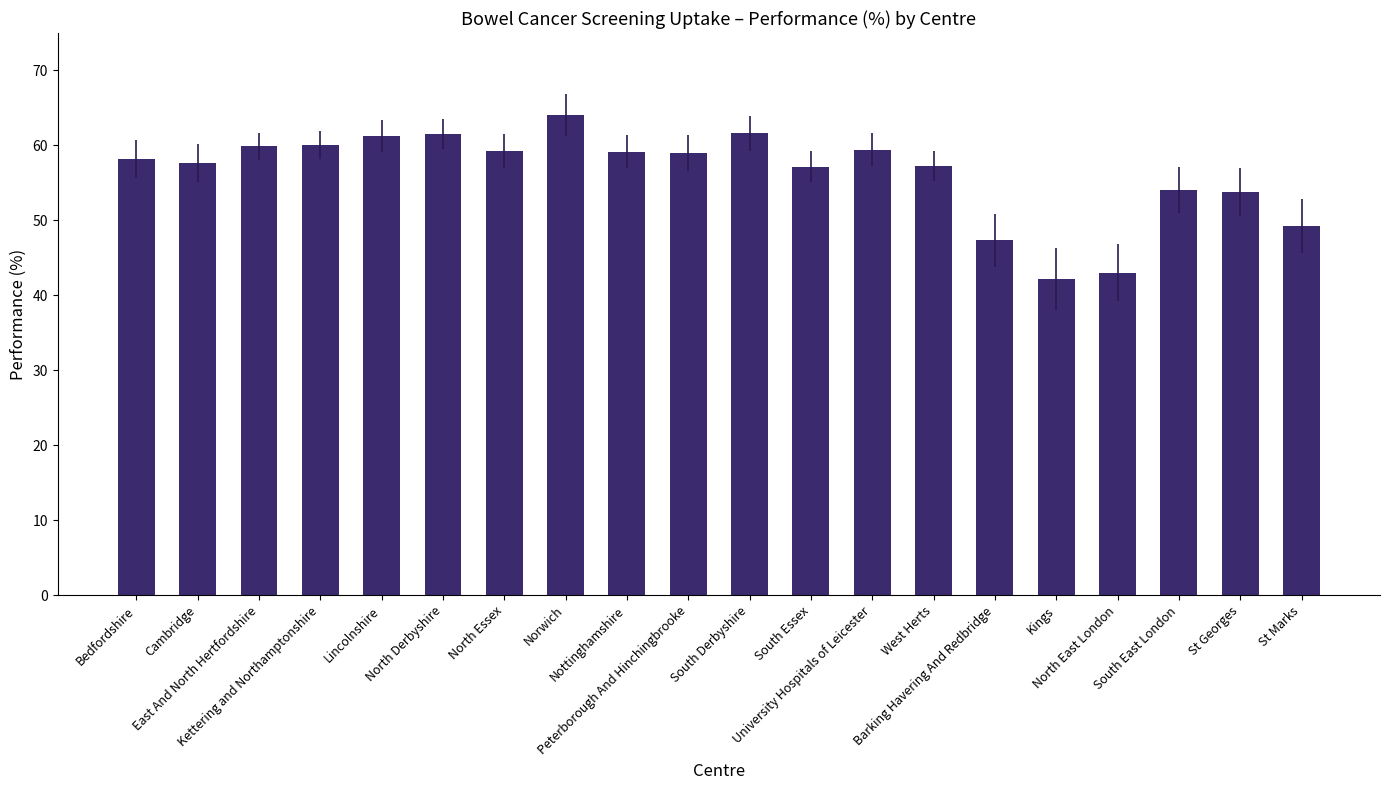

Which label corresponds to the smallest value in the chart?

Kings